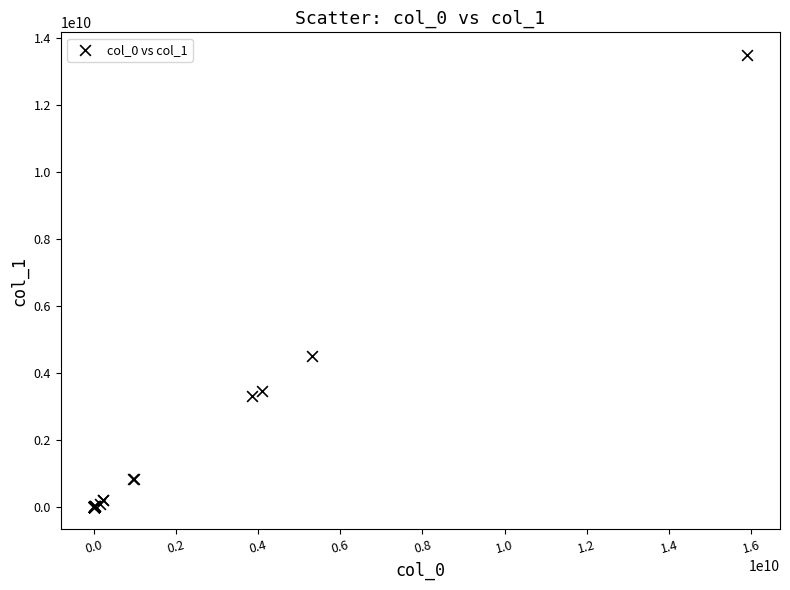

What Y value in the scatter plot is closest to 6742102720?

4494732734